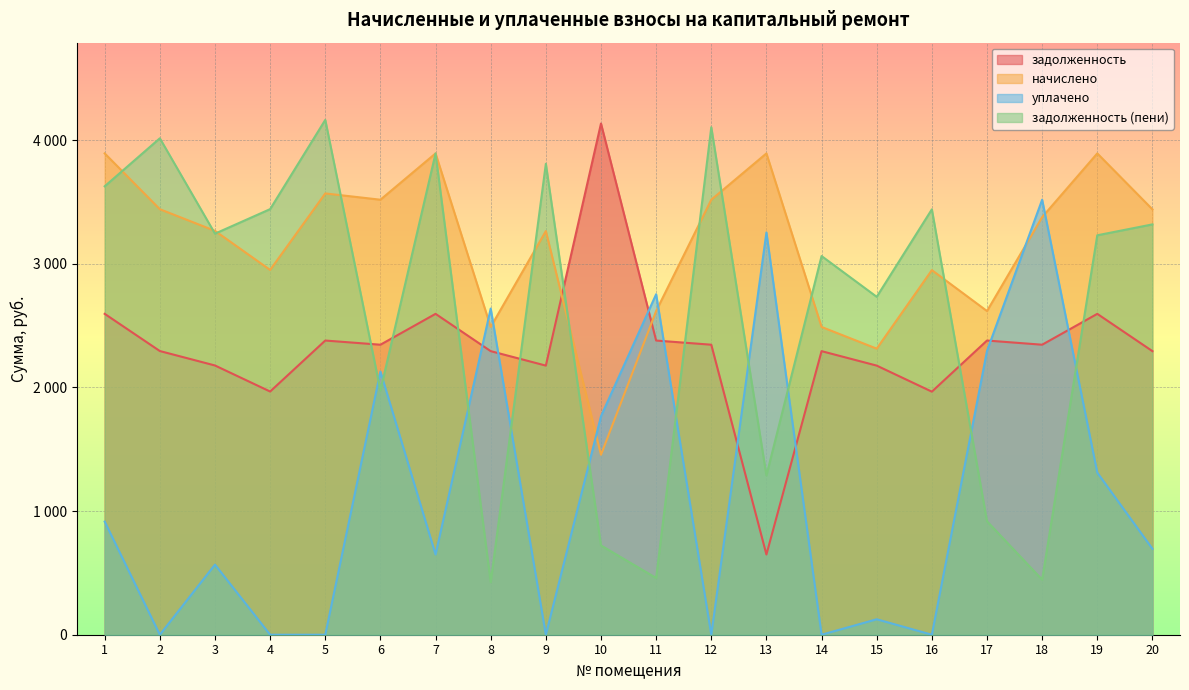

What is the difference between the second highest and minimum values in the уплачено series?

3253.0